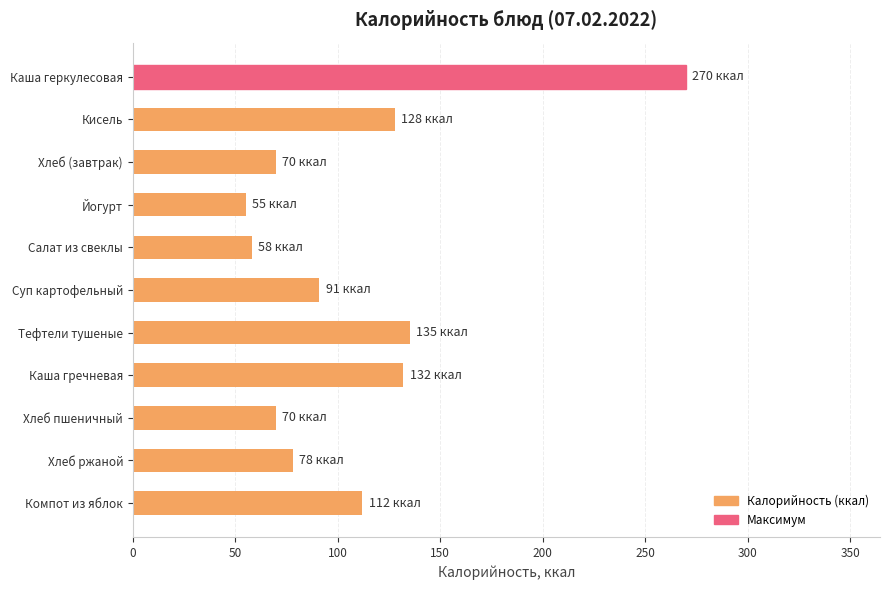

Approximately how many times larger is the value at Салат из свеклы compared to Суп картофельный?

0.6